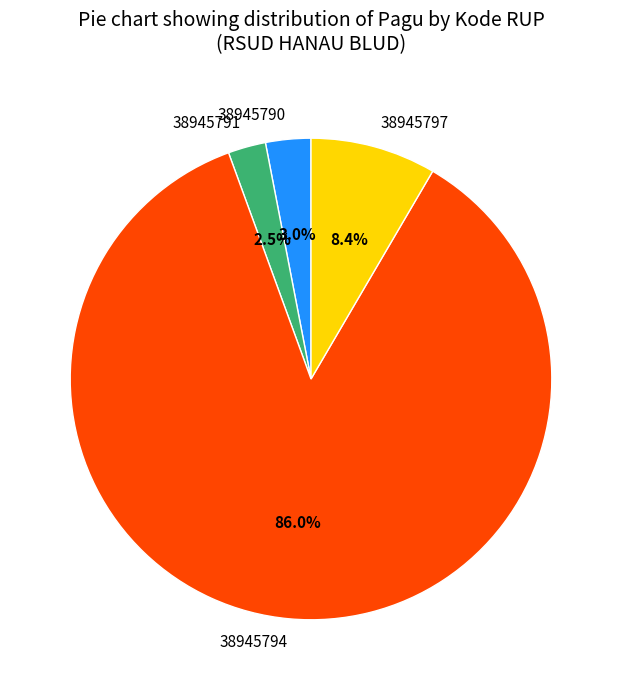

Rank the categories by value from highest to lowest.

38945794, 38945797, 38945790, 38945791